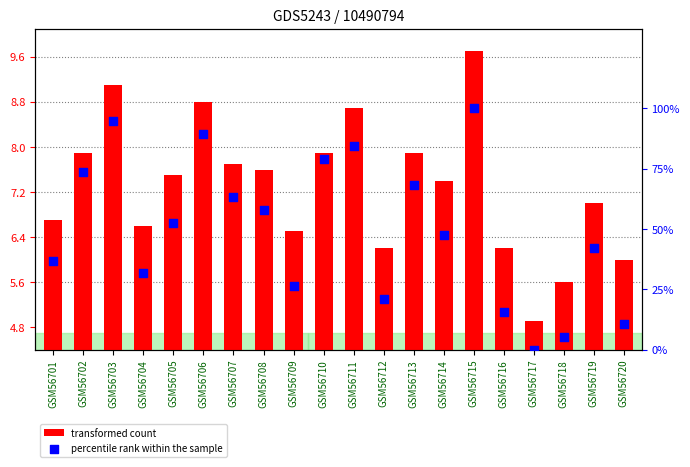

At how many categories does at least one series exceed 20?

16